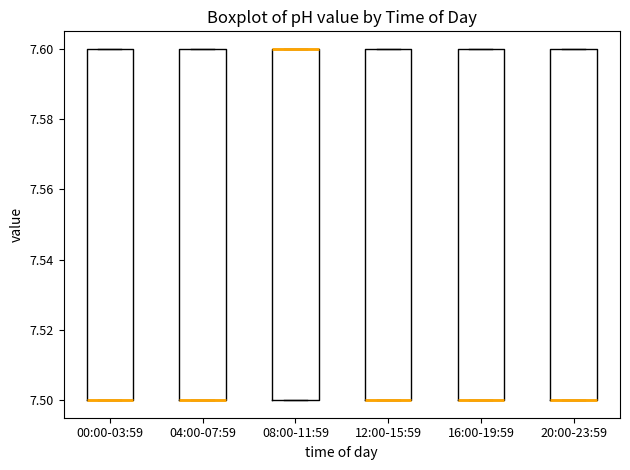

Reading left to right, read every box against the y-axis: the position of its median line, the range the box covers, and the ends of its whiskers. The values are not printed on the chart, so give them approximately, as read against the axis.

00:00-03:59: median 7.5 (drawn on the box's lower edge), box 7.5 to 7.6, whiskers 7.5 to 7.6
04:00-07:59: median 7.5 (drawn on the box's lower edge), box 7.5 to 7.6, whiskers 7.5 to 7.6
08:00-11:59: median 7.6 (drawn on the box's upper edge), box 7.5 to 7.6, whiskers 7.5 to 7.6
12:00-15:59: median 7.5 (drawn on the box's lower edge), box 7.5 to 7.6, whiskers 7.5 to 7.6
16:00-19:59: median 7.5 (drawn on the box's lower edge), box 7.5 to 7.6, whiskers 7.5 to 7.6
20:00-23:59: median 7.5 (drawn on the box's lower edge), box 7.5 to 7.6, whiskers 7.5 to 7.6